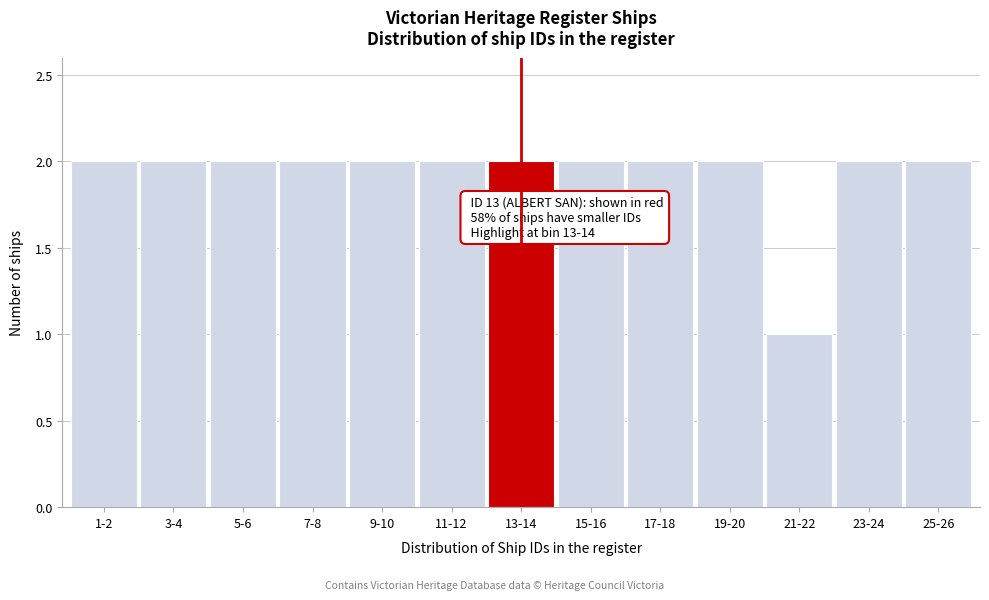

Reading left to right, list all the values displayed in this chart.

1-2=2	3-4=2	5-6=2	7-8=2	9-10=2	11-12=2	13-14=2	15-16=2	17-18=2	19-20=2	21-22=1	23-24=2	25-26=2